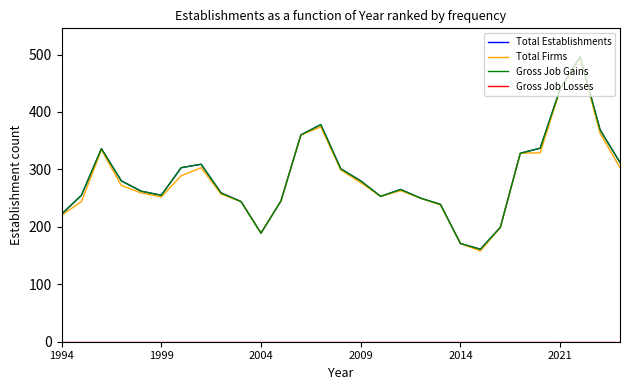

Does the chart have visible grid lines?

No